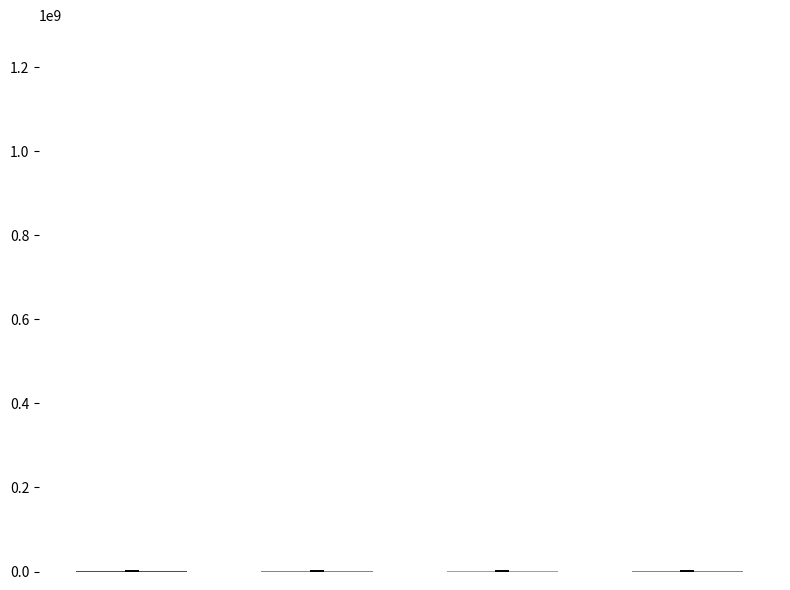

Between Mr Virendra Sharma and Dr David Drew, which is larger?

Mr Virendra Sharma